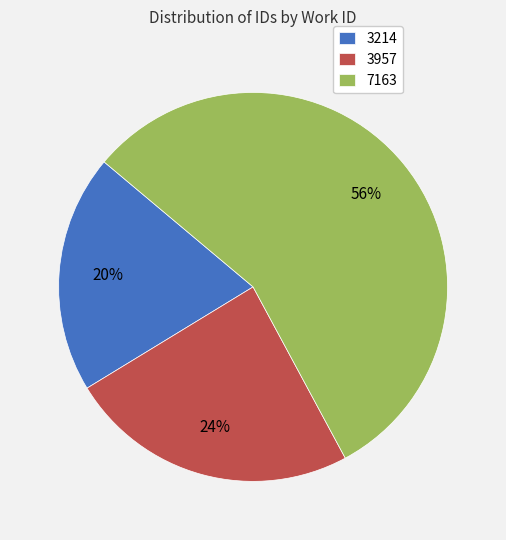

True or false: 7163 accounts for 56% of the total.

True